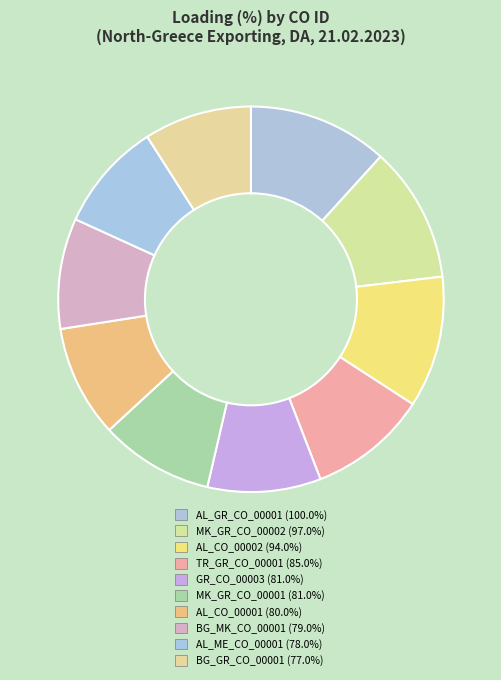

What is the smallest slice in the pie chart?

BG_GR_CO_00001